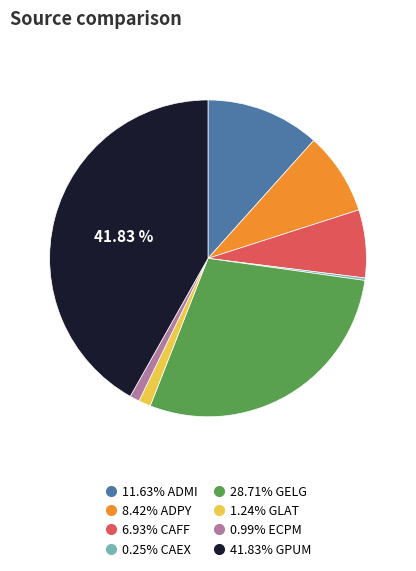

Is there a majority slice in this chart?

No